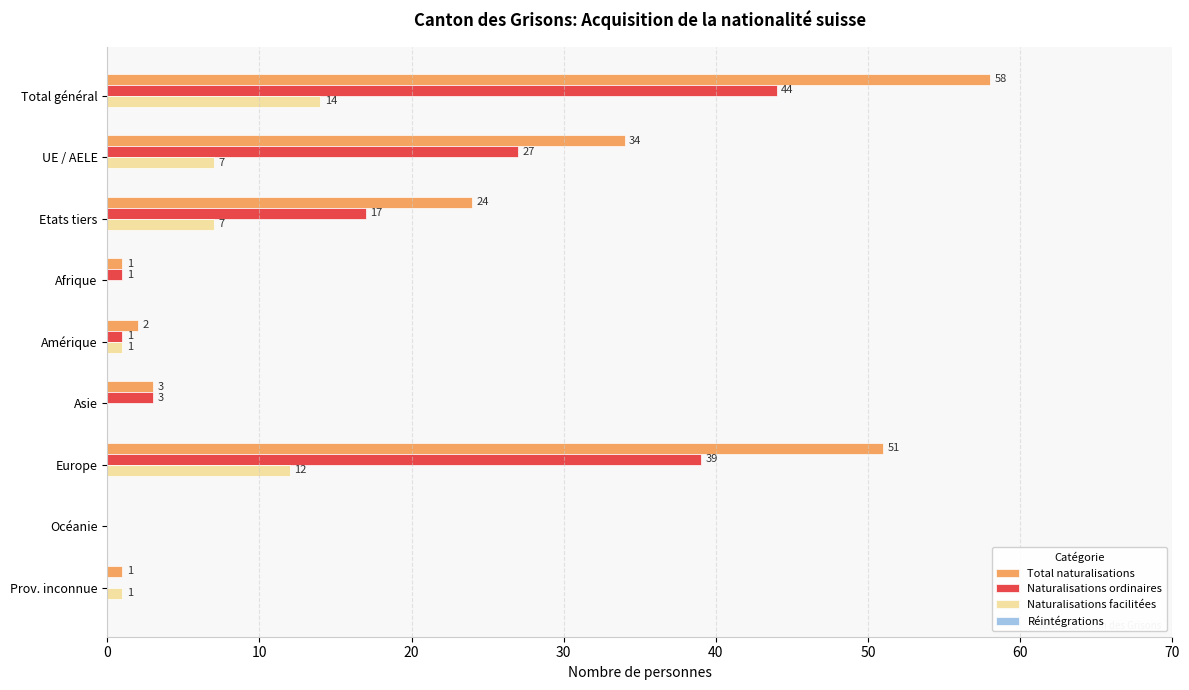

What is the sum of all Total naturalisations values?

174